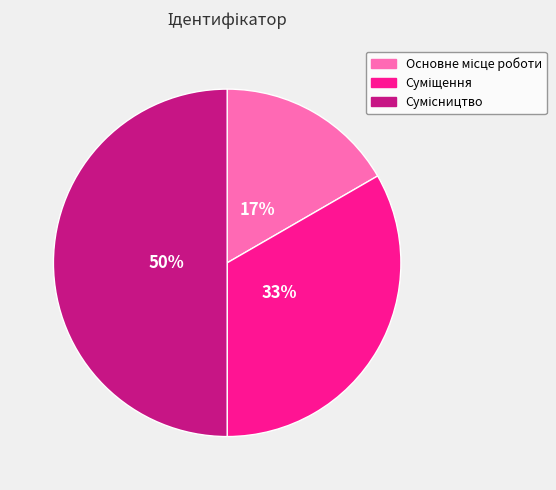

To the nearest percent, what is the difference between the largest and smallest slice percentages?

33%